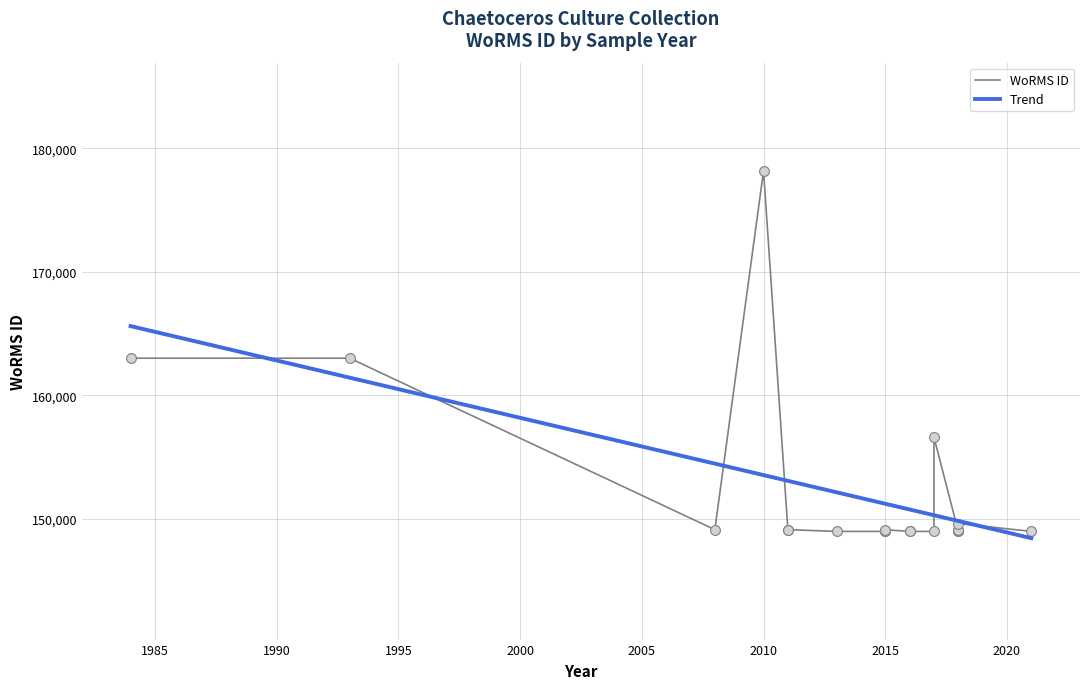

What is the change in value from 2016 to 2017?

+7638